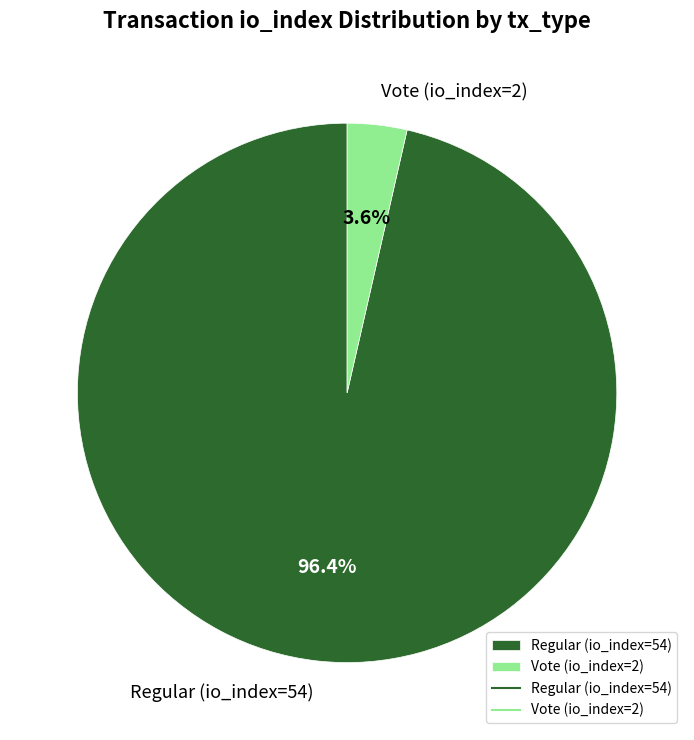

What is the majority slice?

Regular (io_index=54)